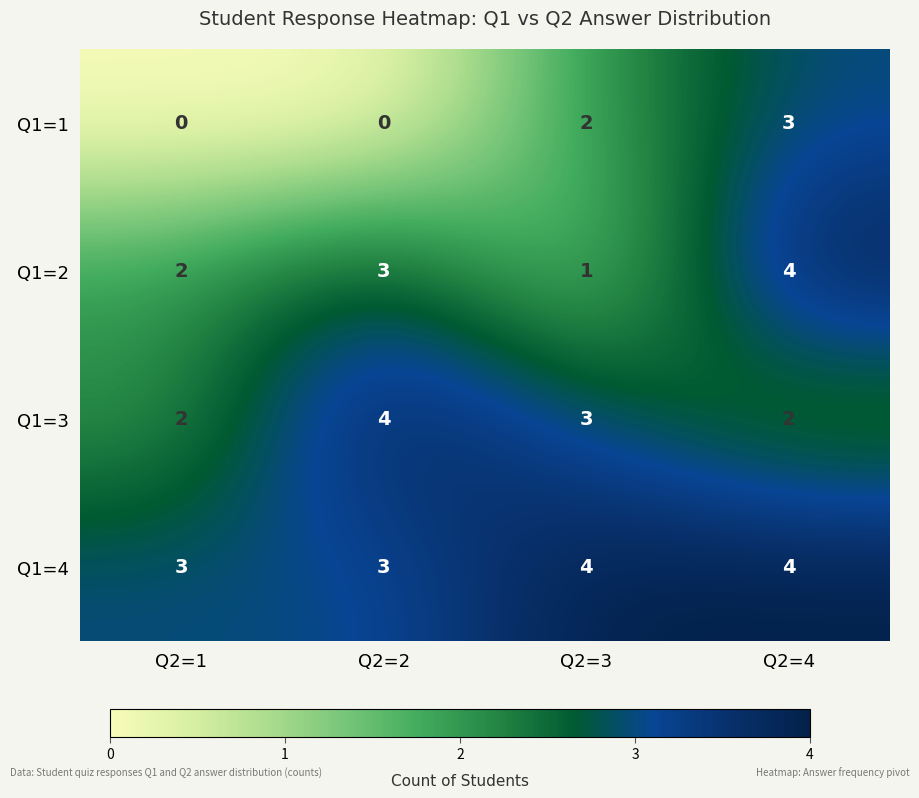

The Q1=2 series shows 3 at Q2=2. True or false?

True